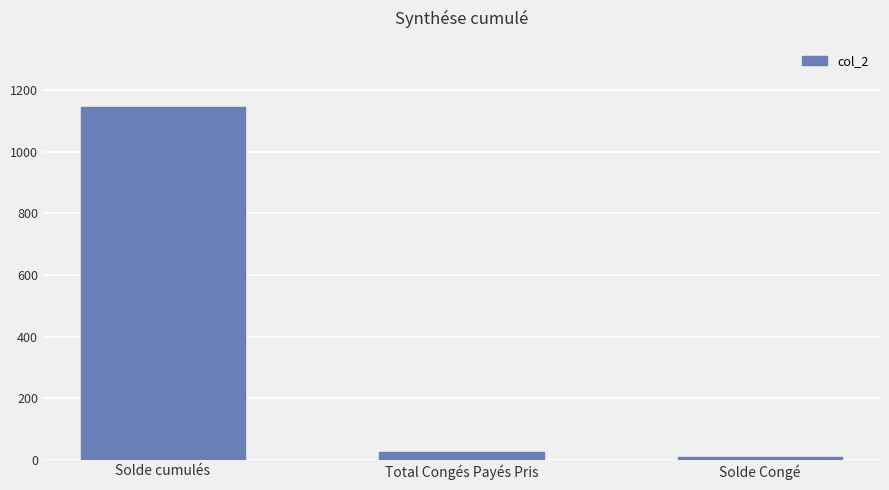

Approximately how many times larger is the value at Solde Congé compared to Total Congés Payés Pris?

0.3